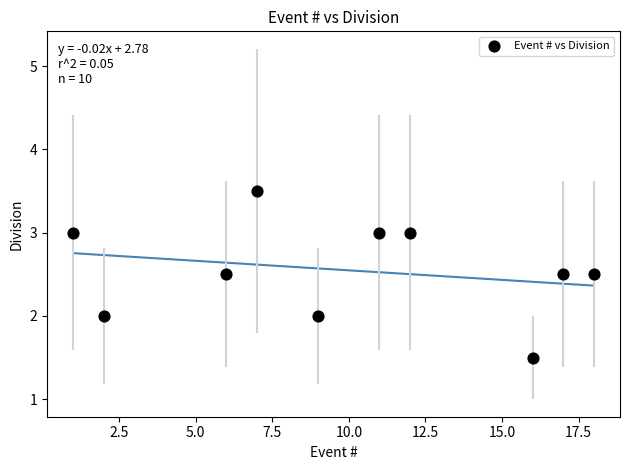

What is the average X value?

9.9